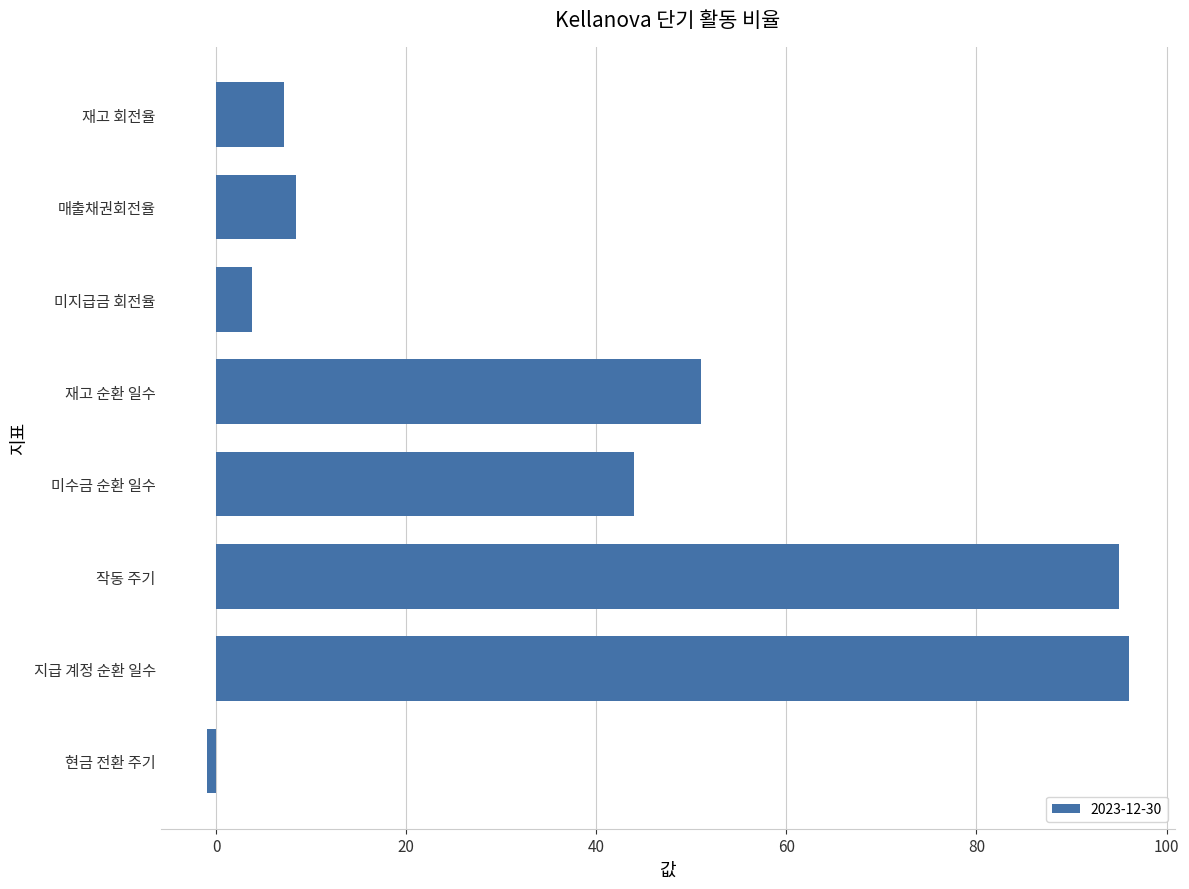

Reading top to bottom, list all the values displayed in this chart.

재고 회전율=7.1	매출채권회전율=8.4	미지급금 회전율=3.8	재고 순환 일수=51.0	미수금 순환 일수=44.0	작동 주기=95.0	지급 계정 순환 일수=96.0	현금 전환 주기=-1.0